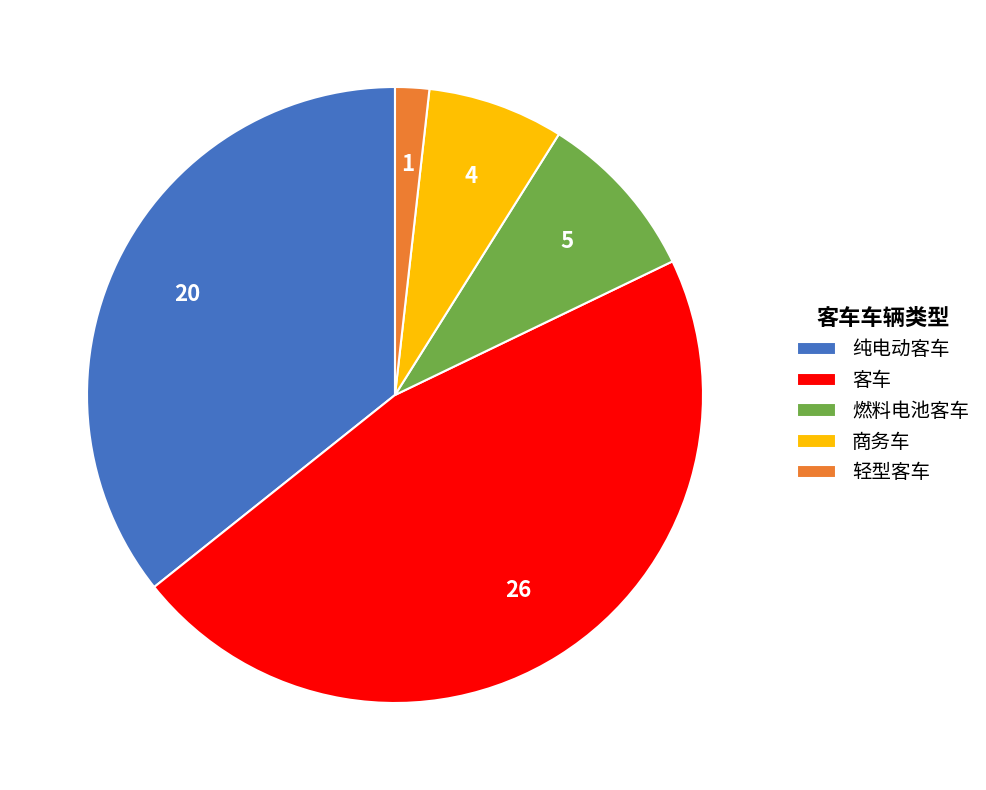

Does 纯电动客车 represent more than half of the total?

No